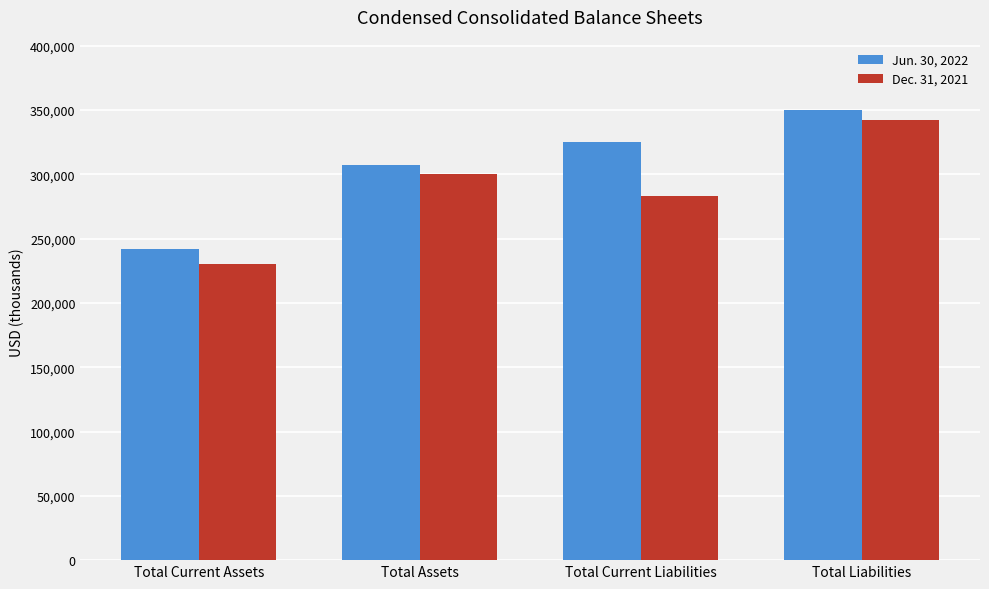

What is the label of the 4th bar from the left?

Total Liabilities